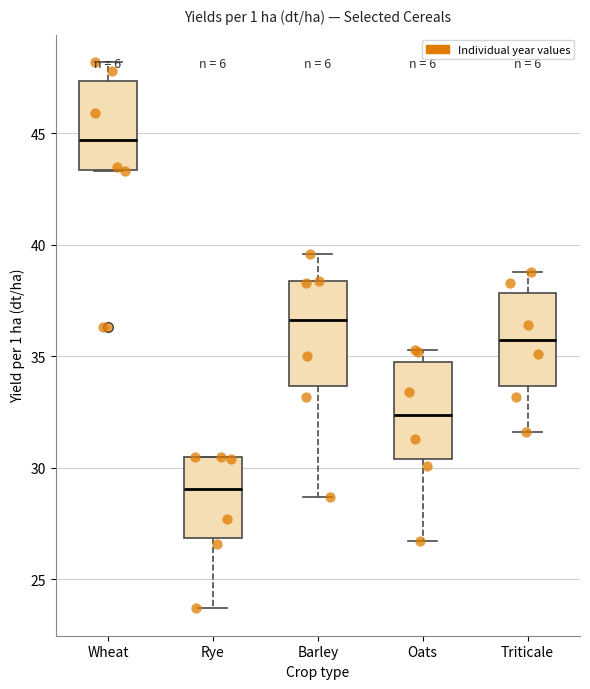

Which box's median line is the lowest?

Rye